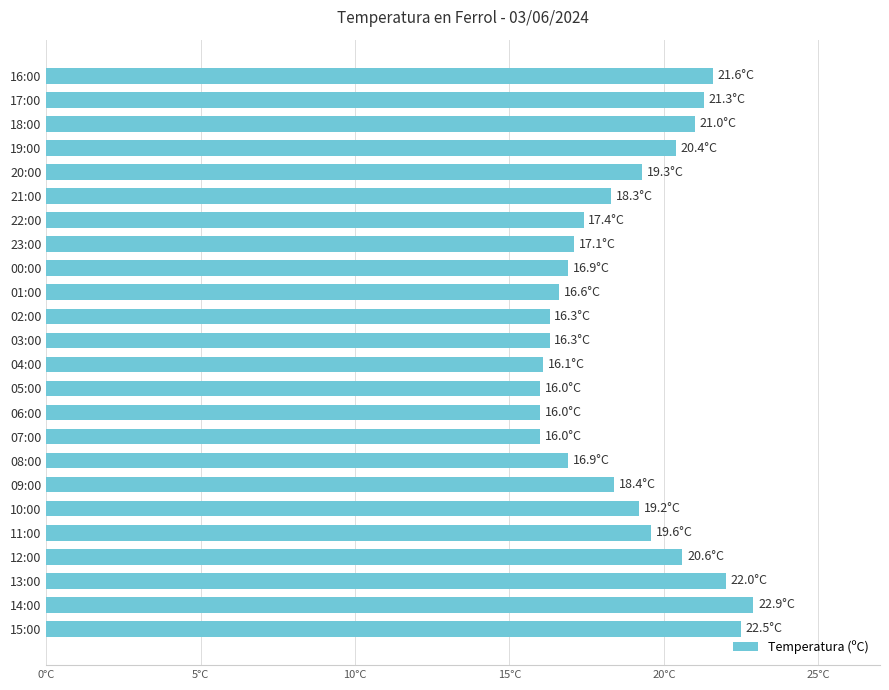

Does the chart contain any negative values?

No